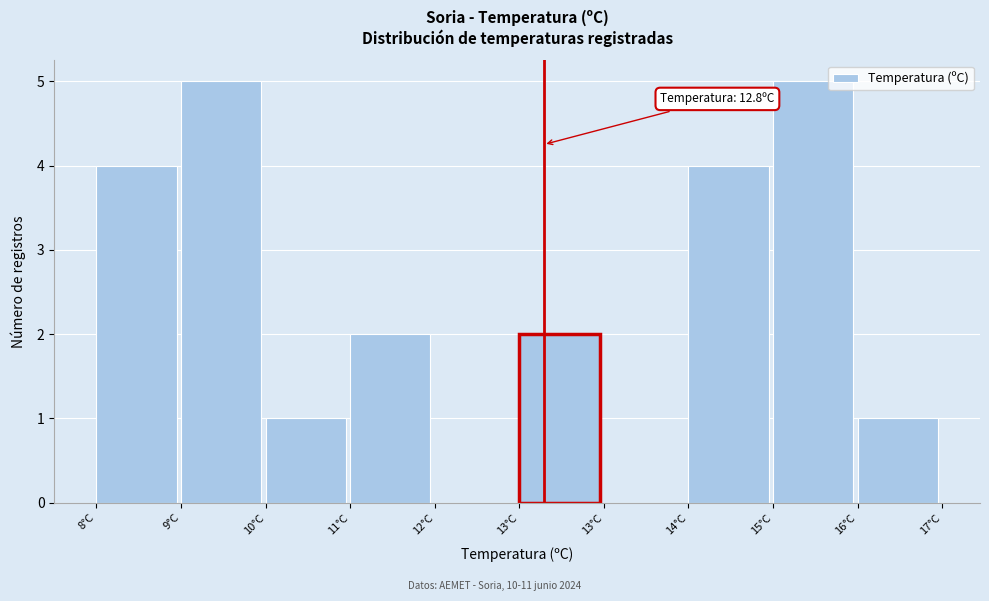

How many data points does each series have?

10